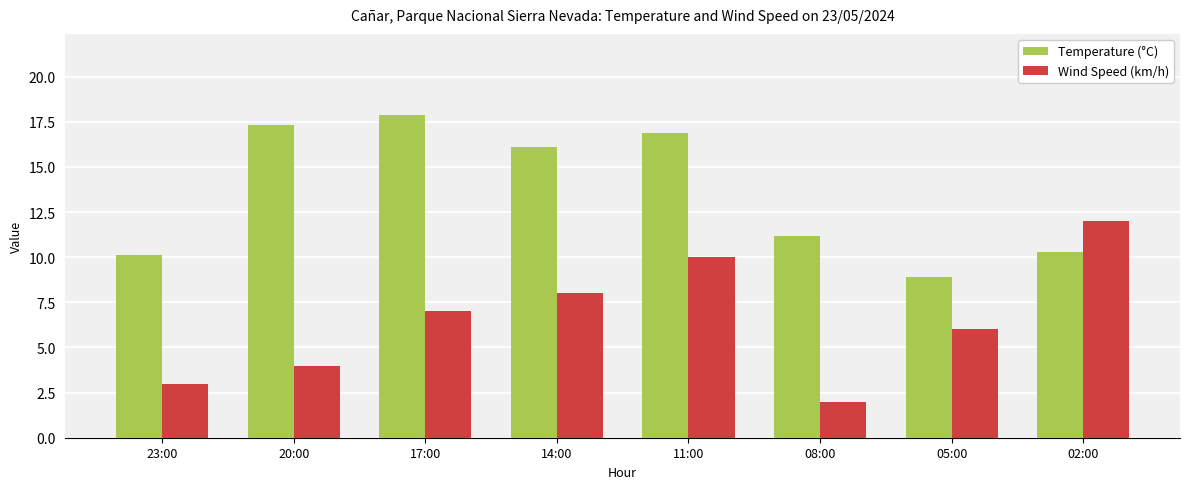

Rank the series at 20:00 from lowest to highest value.

Wind Speed (km/h), Temperature (°C)